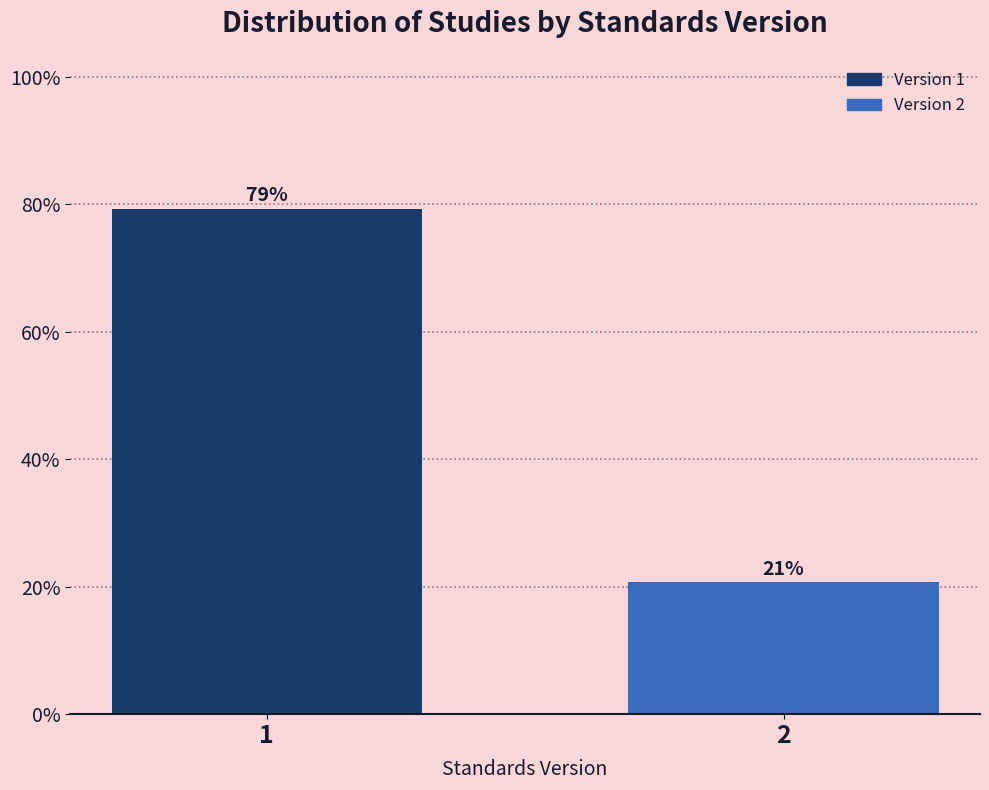

Are the bars horizontal?

No